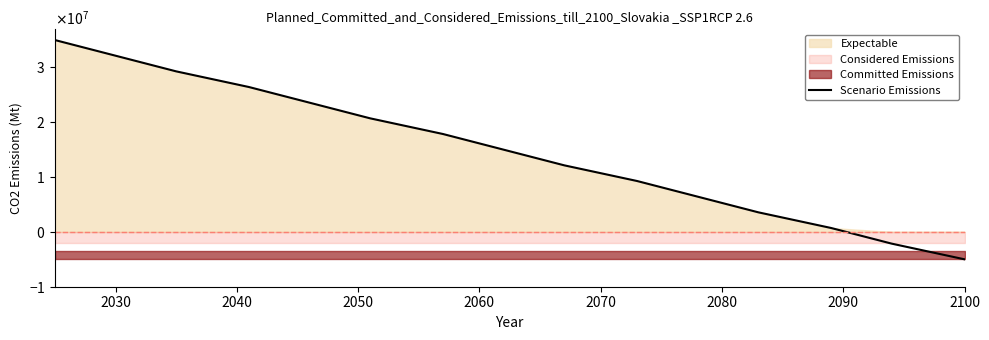

How many values are above zero?

13